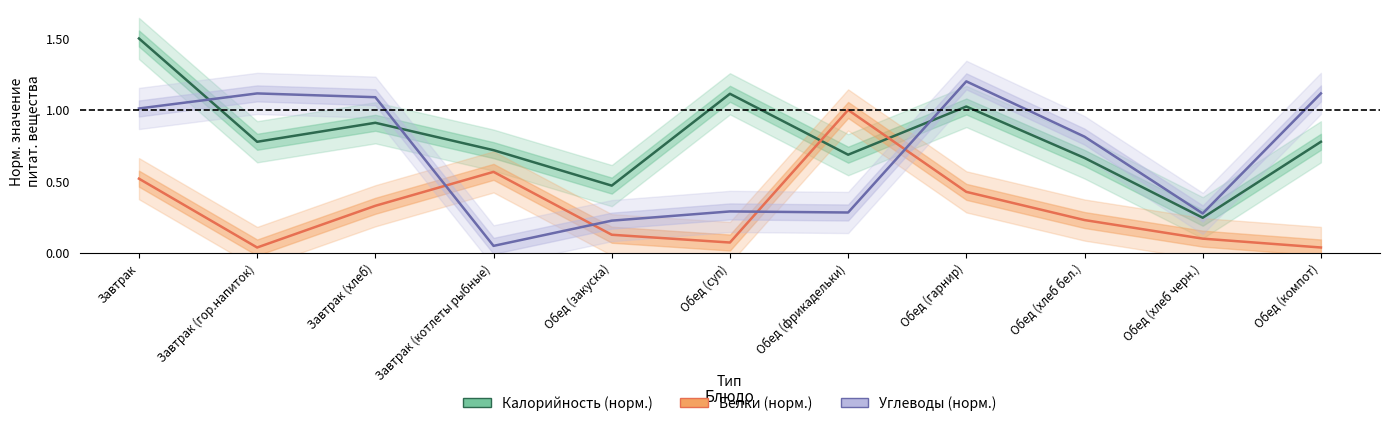

How many intersections are there between Белки (норм.) and Калорийность (норм.)?

2